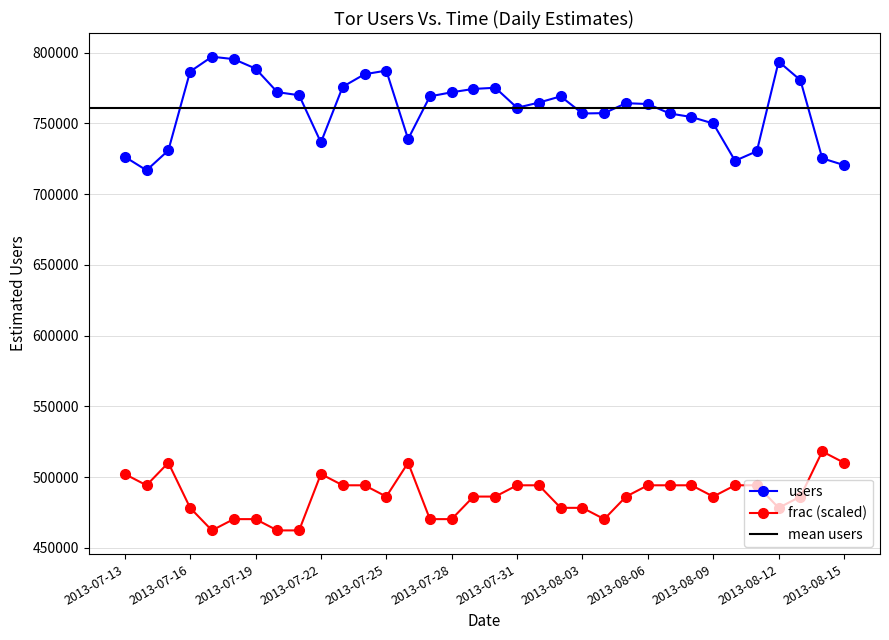

Is the value of frac at 2013-08-05 greater than the value of users at 2013-08-12?

No